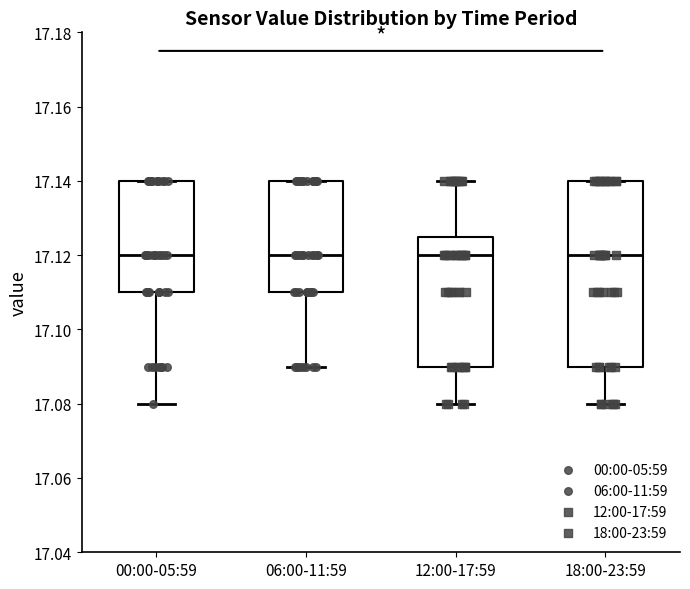

Reading left to right, read every box against the y-axis: the position of its median line, the range the box covers, and the ends of its whiskers. The values are not printed on the chart, so give them approximately, as read against the axis.

00:00-05:59: median 17.120, box 17.110 to 17.140, whiskers 17.080 to 17.140
06:00-11:59: median 17.120, box 17.110 to 17.140, whiskers 17.090 to 17.140
12:00-17:59: median 17.120, box 17.090 to 17.126, whiskers 17.080 to 17.140
18:00-23:59: median 17.120, box 17.090 to 17.140, whiskers 17.080 to 17.140